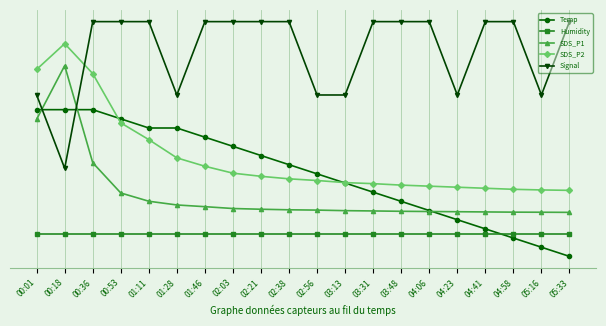

Rank the series at 05:16 from lowest to highest value.

Temp, Humidity, SDS_P1, SDS_P2, Signal